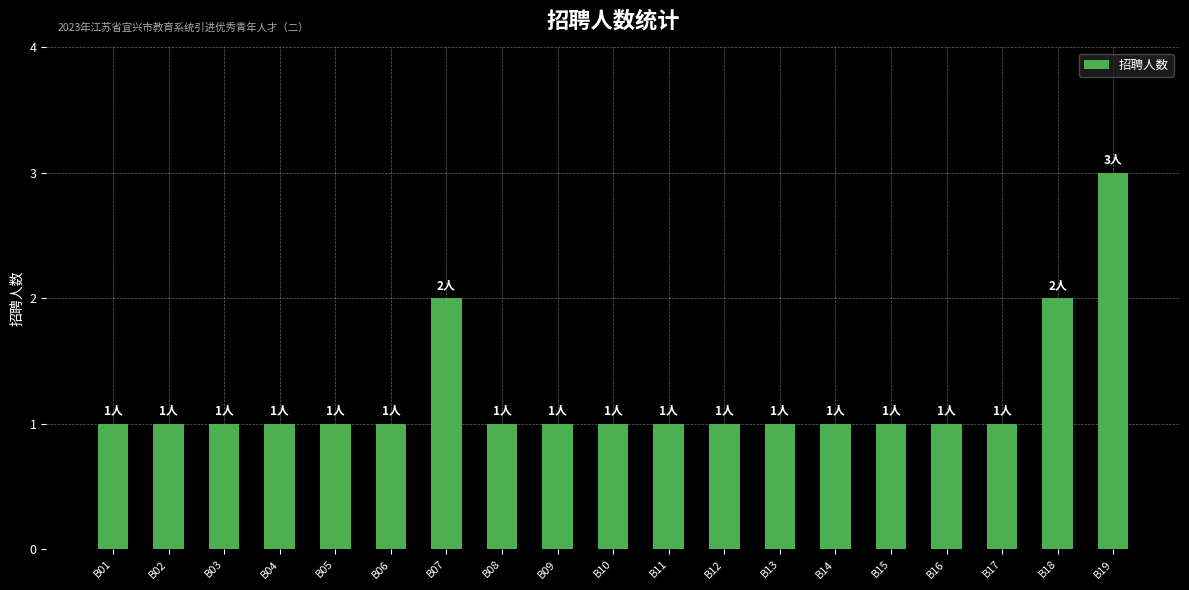

What is the sum of all values?

23